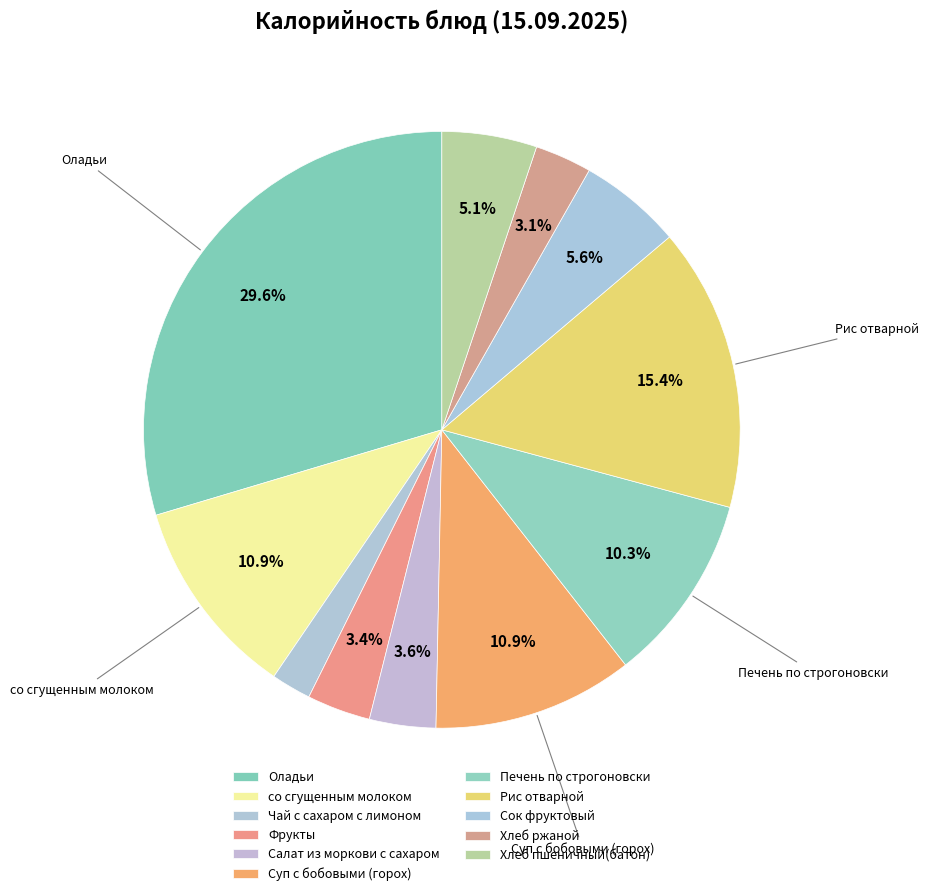

How many slices are in this pie chart?

11